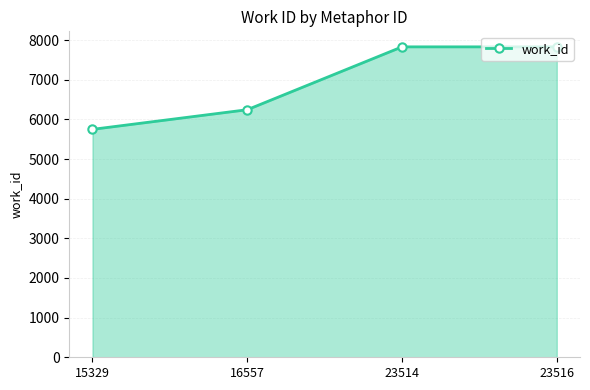

What is the difference between the maximum and minimum values?

2081